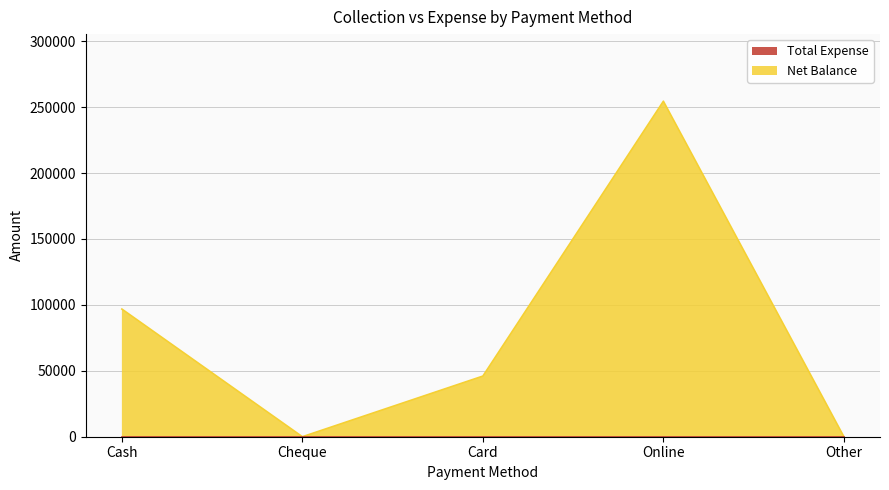

Where is the first local minimum?

Cheque